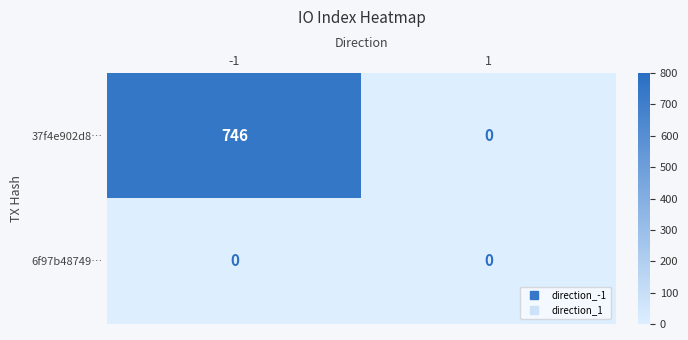

Which series has the widest spread of values?

37f4e902d8…